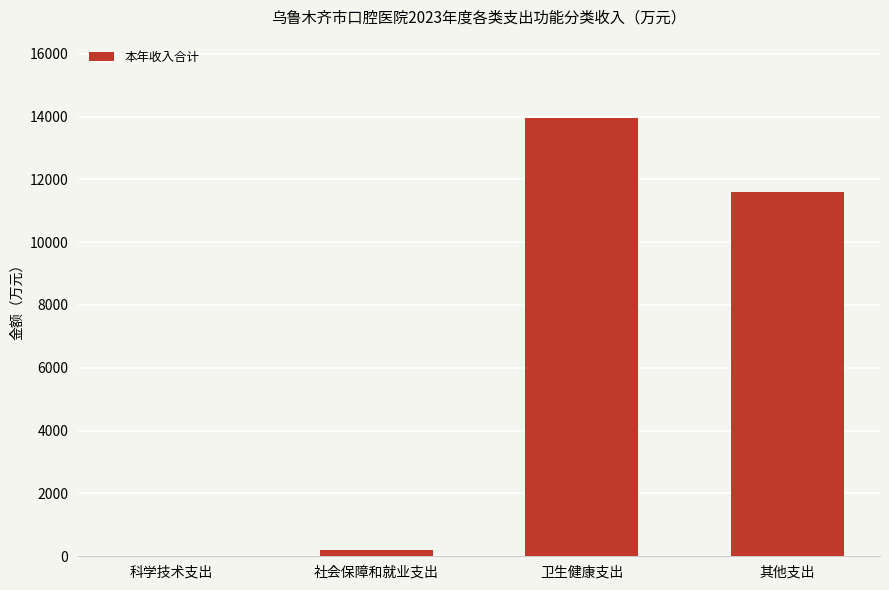

Is it true that the value at 其他支出 is 11600.4?

True